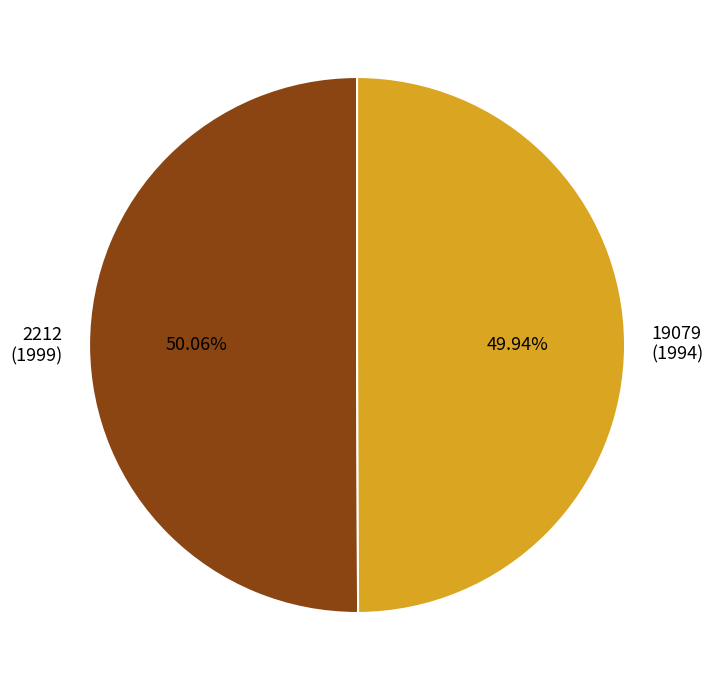

What is the ratio of the value at 19079 (1994) to the value at 2212 (1999)?

1.0